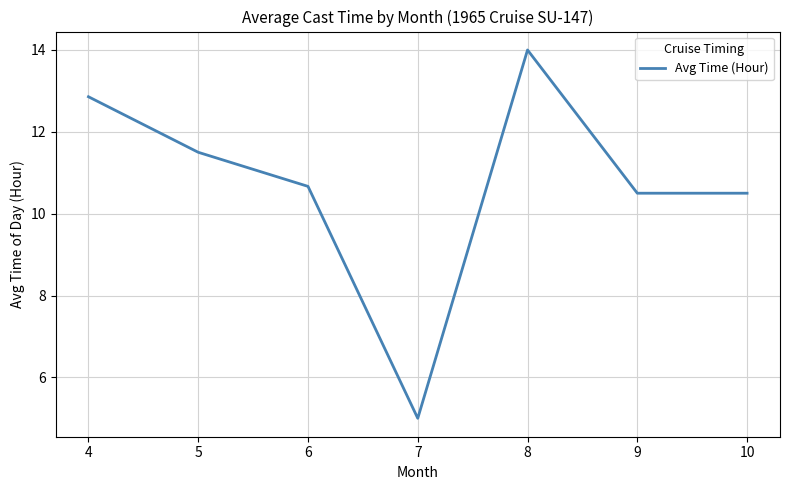

Is it true that the value at 6 is 10.7?

True